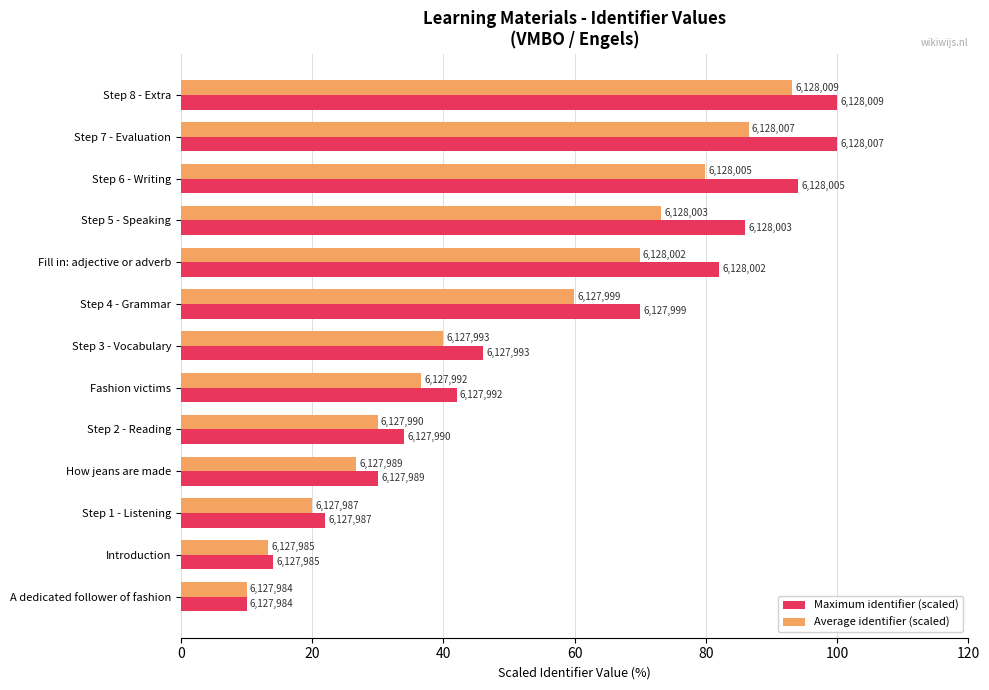

Reading left to right, what are all the values shown in this chart?

Maximum identifier (scaled): 10.0	14.0	22.0	30.0	34.0	42.0	46.0	70.0	82.0	86.0	94.0	100.0	100.0
Average identifier (scaled): 10.0	13.3	20.0	26.6	30.0	36.6	39.9	59.9	69.9	73.2	79.9	86.5	93.2